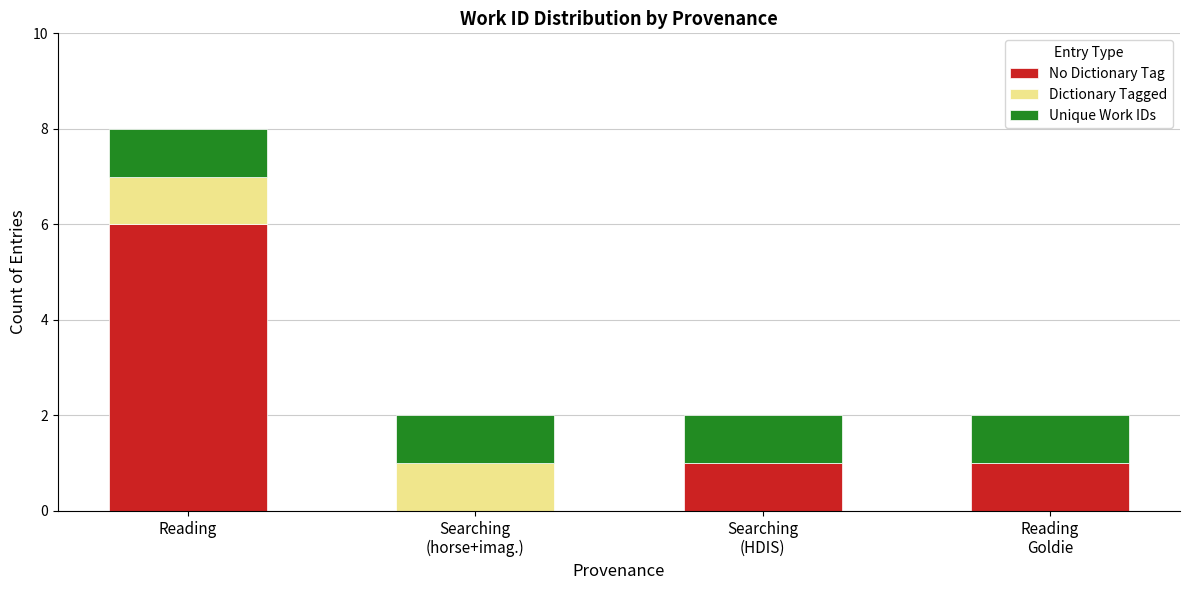

Are the bars grouped side by side (vs. stacked)?

No